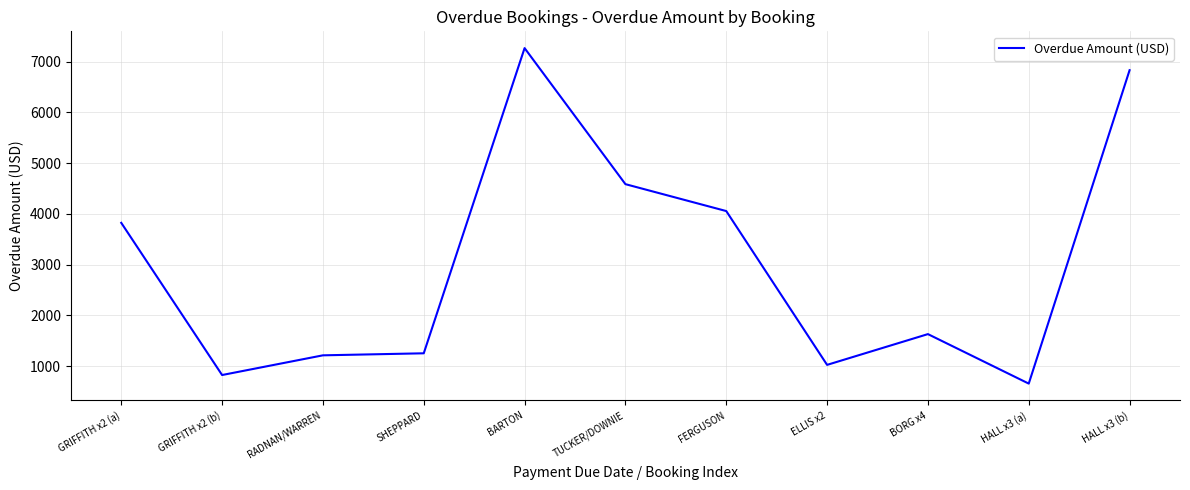

What is the change in value from GRIFFITH x2 (a) to HALL x3 (a)?

-3167